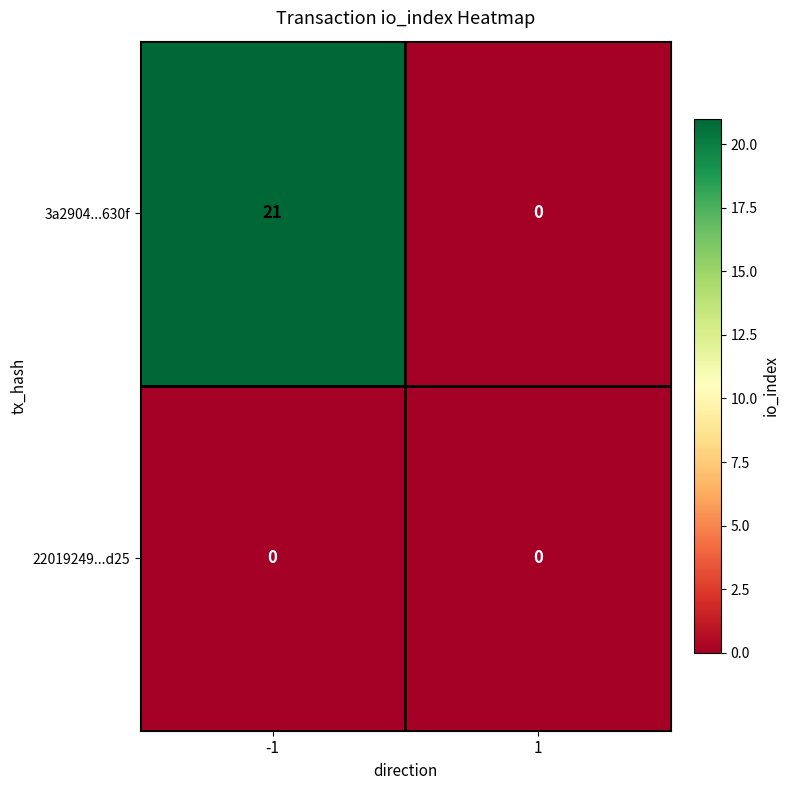

Reading left to right, list all the values displayed in this chart.

3a2904...630f: 21	0
22019249...d25: 0	0